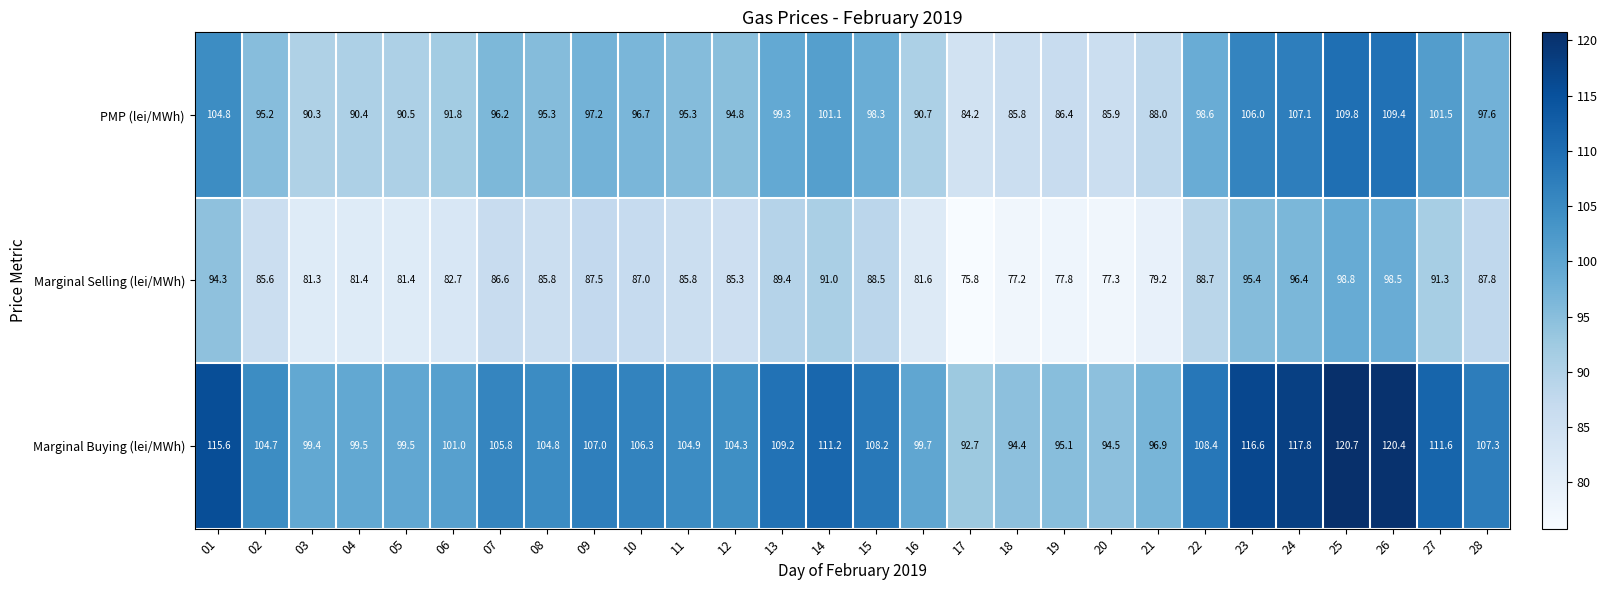

Is the value of PMP (lei/MWh) at 14 greater than the value of Marginal Selling (lei/MWh) at 16?

Yes